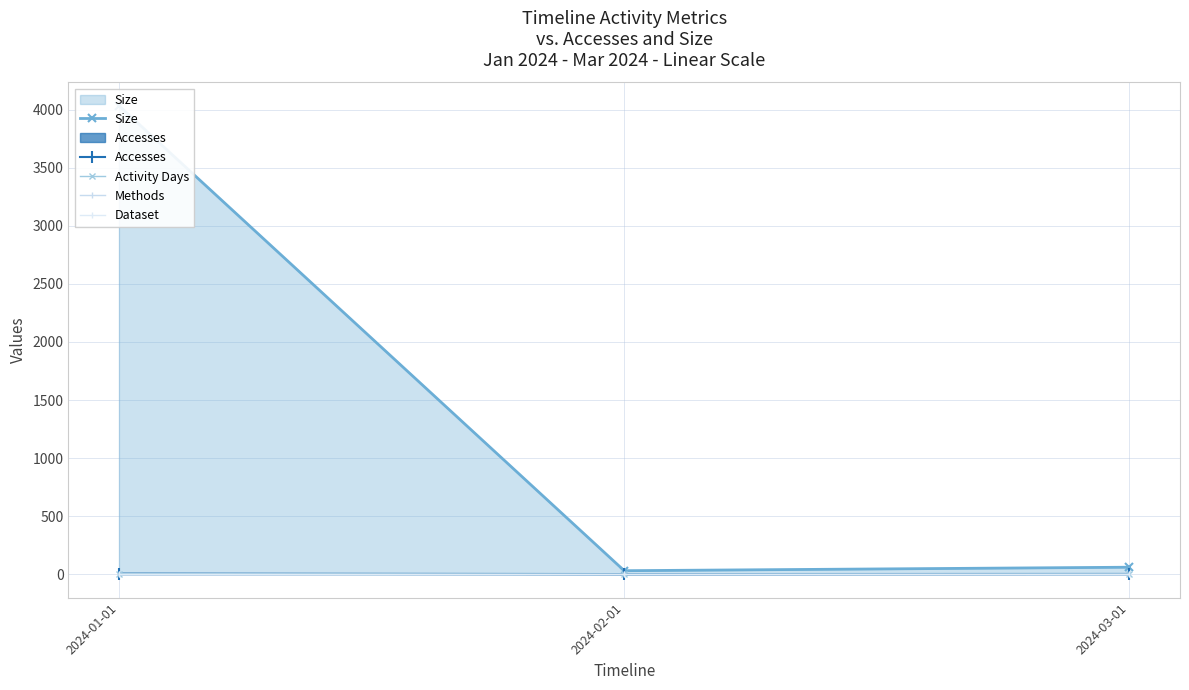

Does the chart have visible grid lines?

Yes